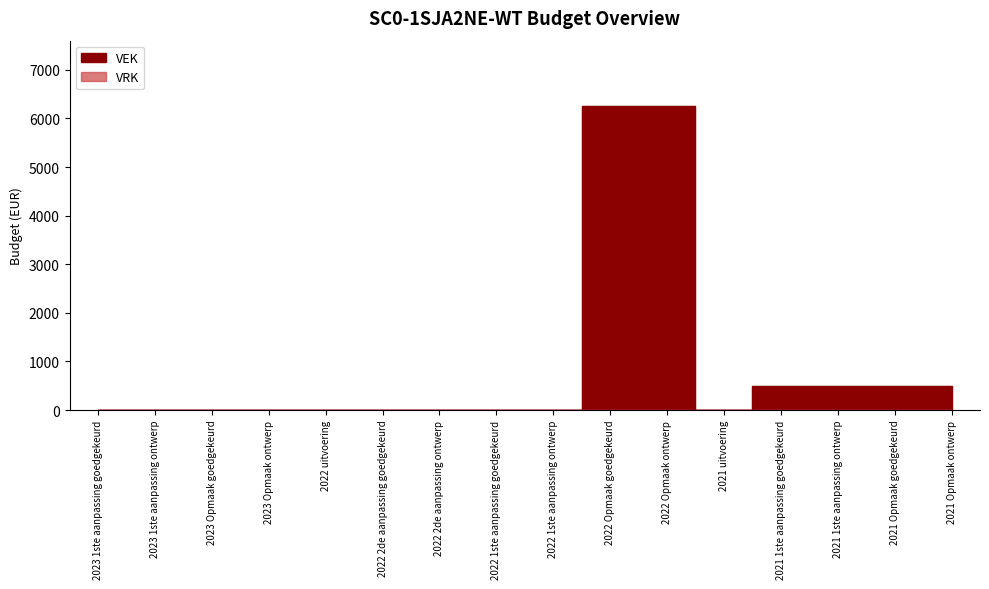

Rank the categories by value from highest to lowest.

2022 Opmaak goedgekeurd, 2022 Opmaak ontwerp, 2021 1ste aanpassing goedgekeurd, 2021 1ste aanpassing ontwerp, 2021 Opmaak goedgekeurd, 2021 Opmaak ontwerp, 2023 1ste aanpassing goedgekeurd, 2023 1ste aanpassing ontwerp, 2023 Opmaak goedgekeurd, 2023 Opmaak ontwerp, 2022 uitvoering, 2022 2de aanpassing goedgekeurd, 2022 2de aanpassing ontwerp, 2022 1ste aanpassing goedgekeurd, 2022 1ste aanpassing ontwerp, 2021 uitvoering